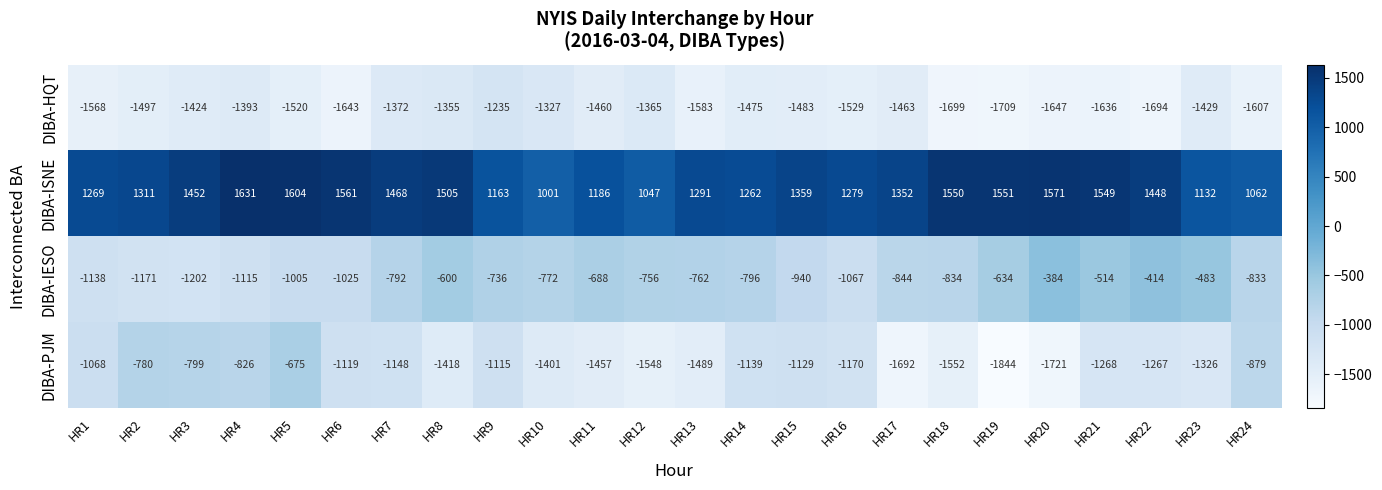

At which category does the chart reach its minimum across all series?

HR19